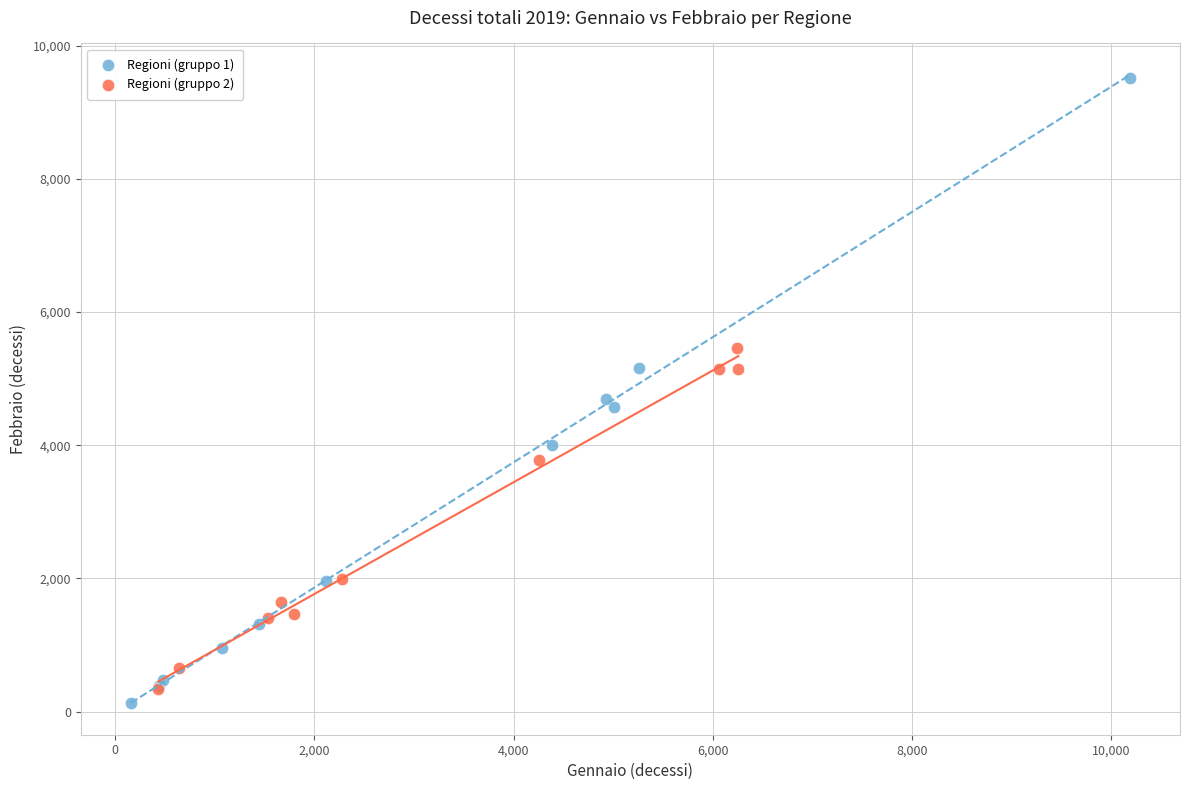

Which series reaches the minimum Y coordinate?

Regioni (gruppo 1)